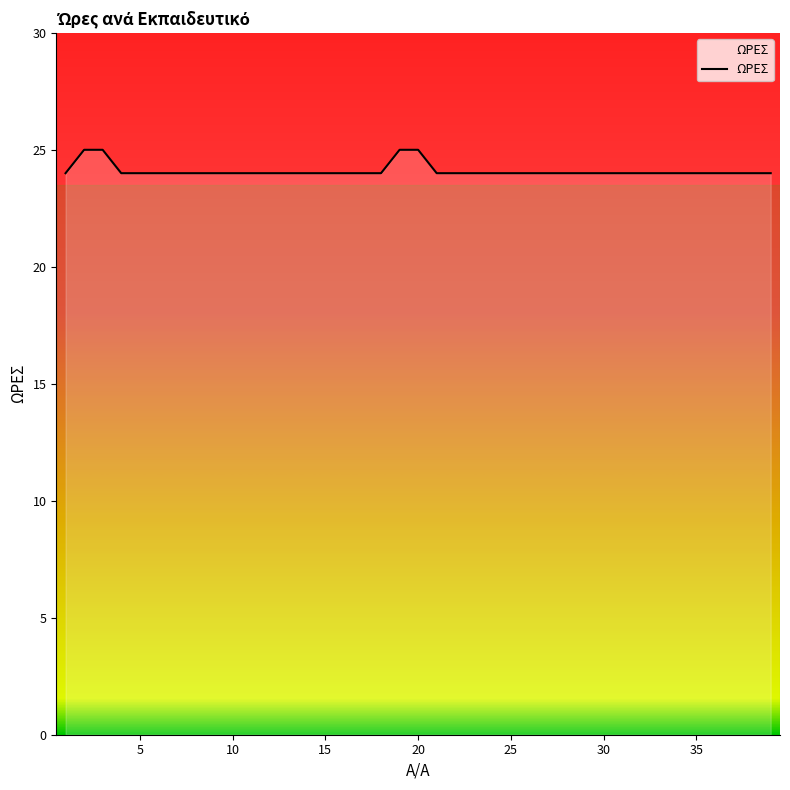

What is the smallest value displayed?

24